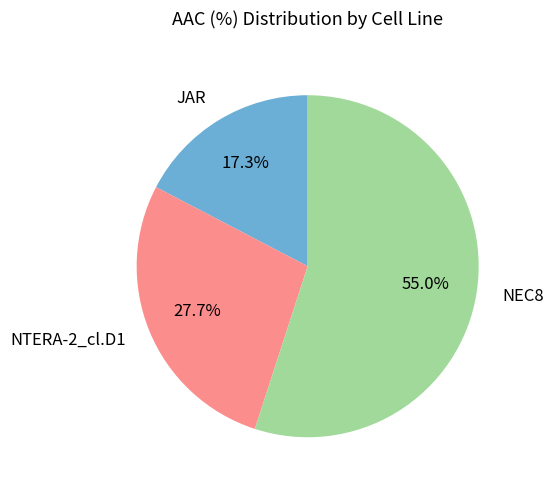

What is the ratio of the value at NTERA-2_cl.D1 to the value at JAR?

1.6